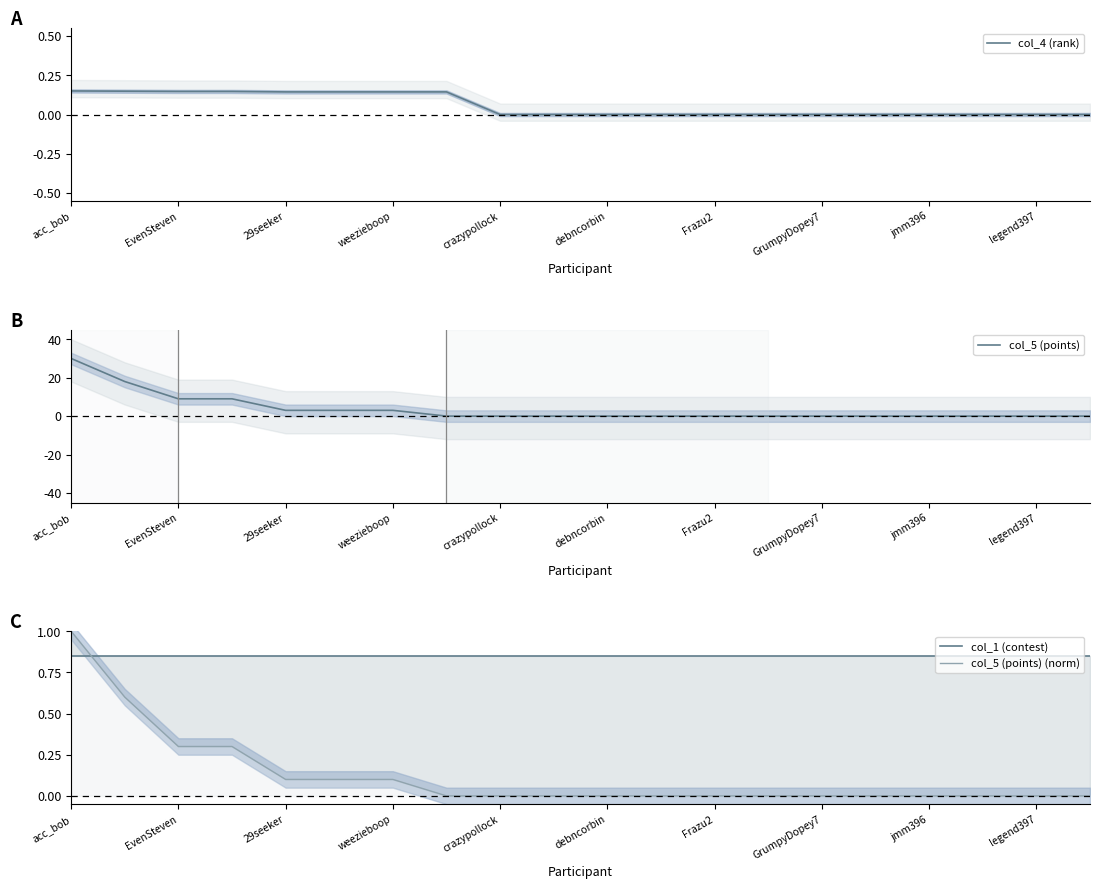

Is it true that col_5 (points) (norm) equals -0.4 at 15?

False